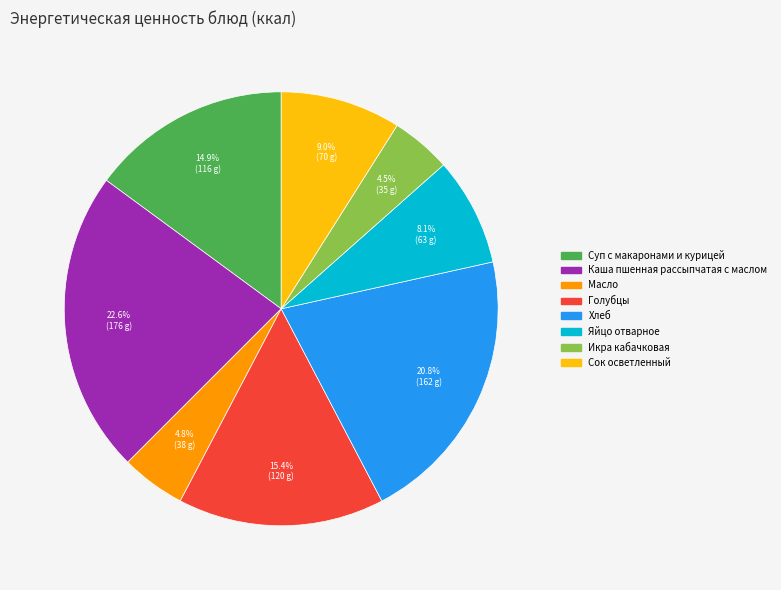

Is there any slice that represents more than half of the pie?

No